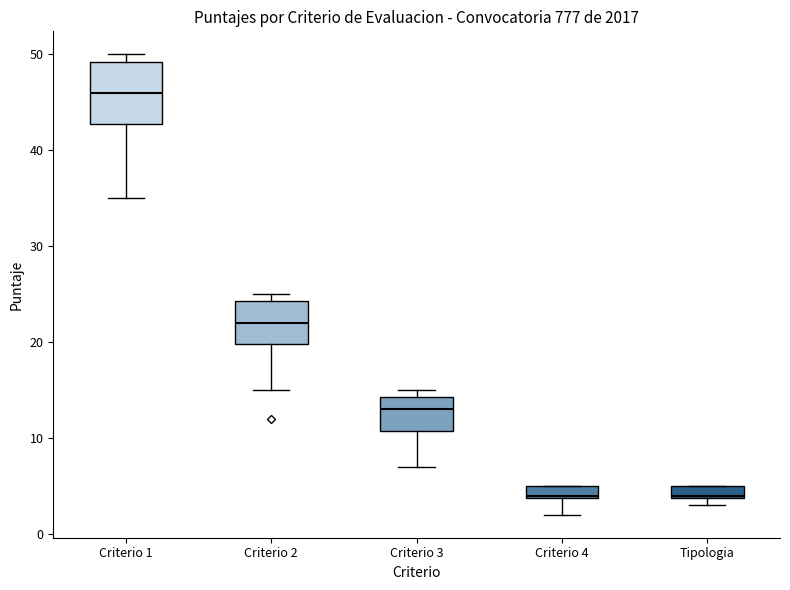

Which box is the tallest, from its lower edge to its upper edge?

Criterio 1